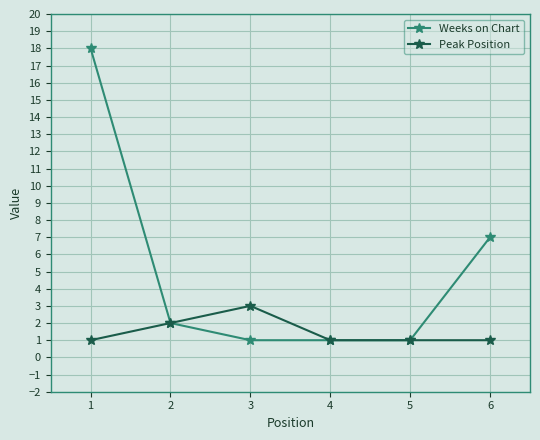

Reading right to left, what are all the values shown in this chart?

Weeks on Chart: 7	1	1	1	2	18
Peak Position: 1	1	1	3	2	1